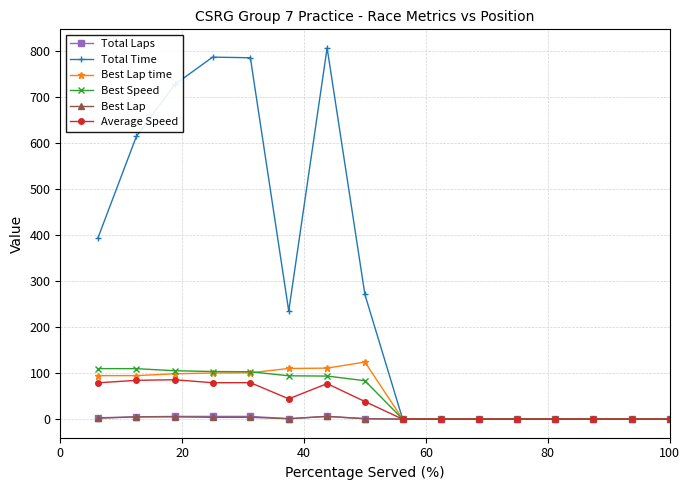

Which series has the widest spread of values?

Total Time